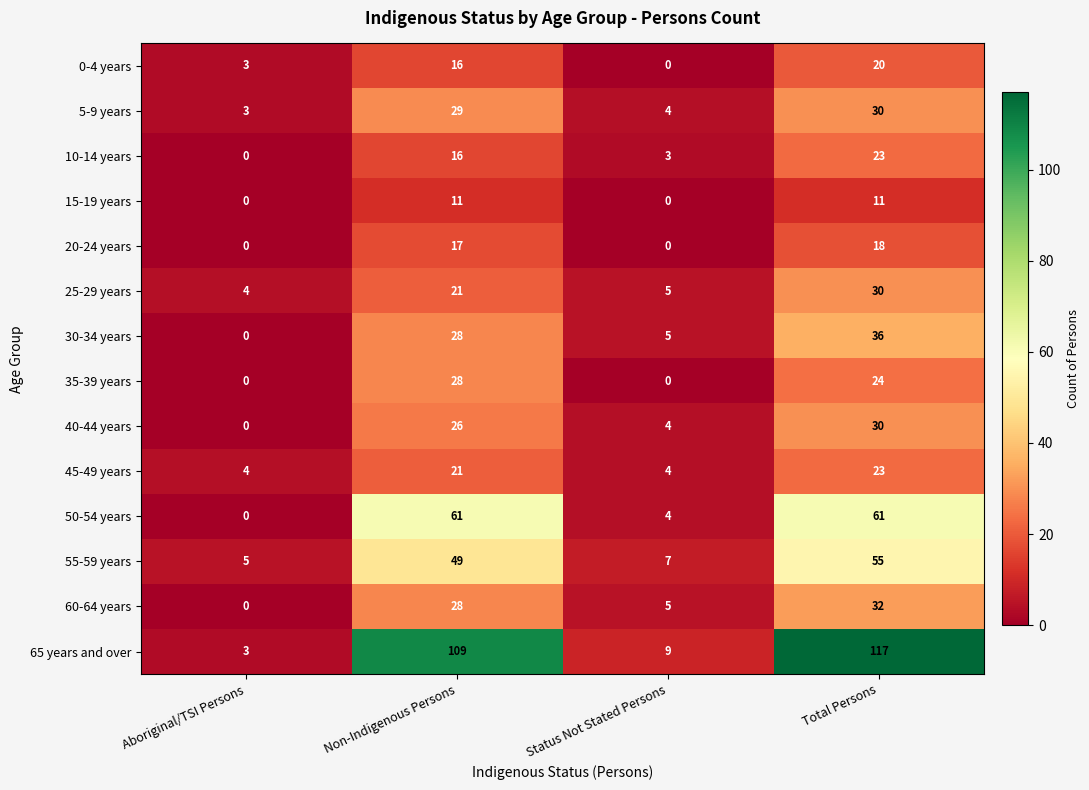

What is the difference between the highest and lowest values at Total Persons?

106